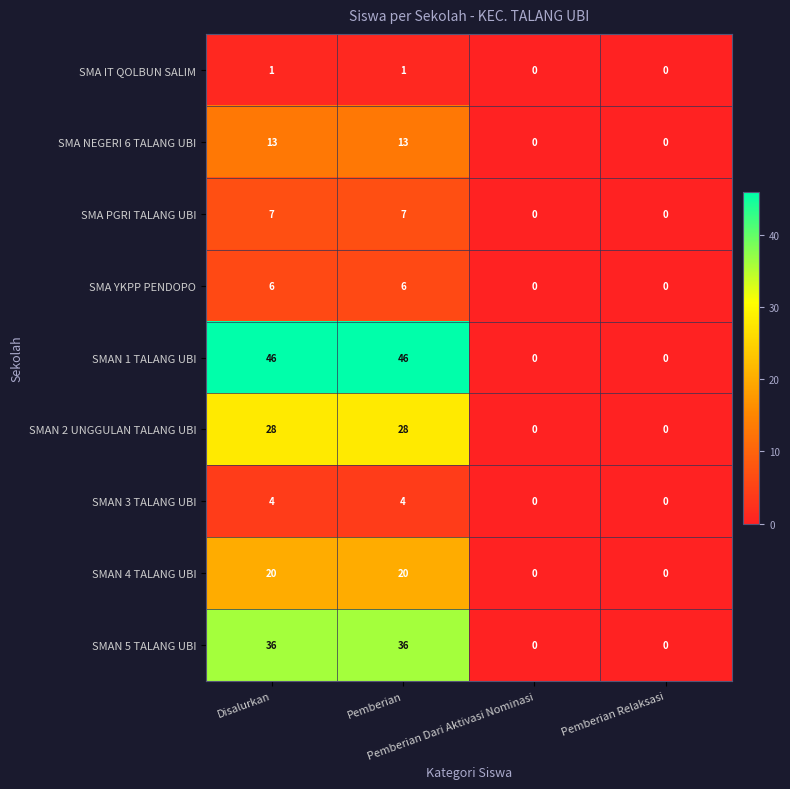

Rank the series by their maximum value, from highest to lowest.

SMAN 1 TALANG UBI, SMAN 5 TALANG UBI, SMAN 2 UNGGULAN TALANG UBI, SMAN 4 TALANG UBI, SMA NEGERI 6 TALANG UBI, SMA PGRI TALANG UBI, SMA YKPP PENDOPO, SMAN 3 TALANG UBI, SMA IT QOLBUN SALIM